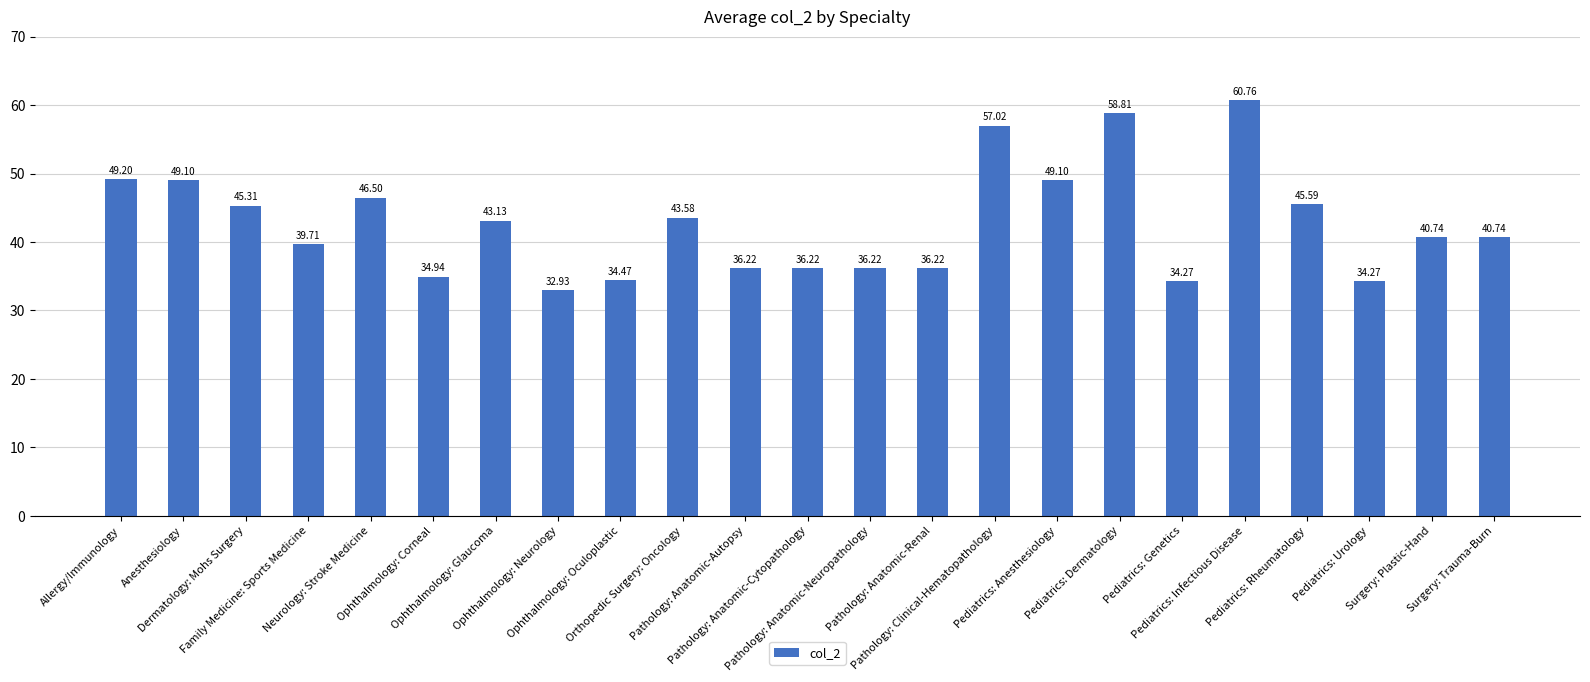

What is the value of the 15th bar from the left?

57.0